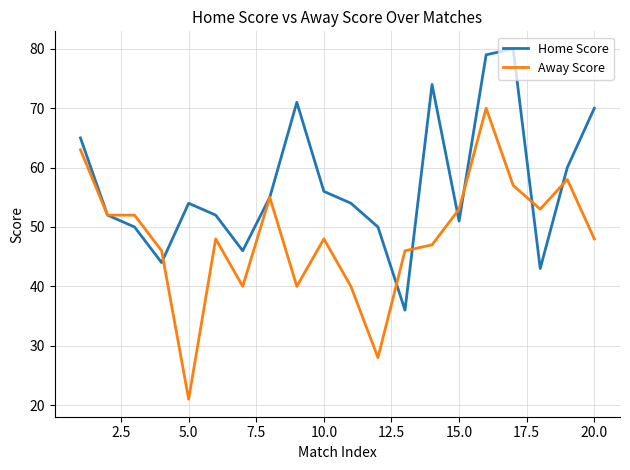

What are all the series names shown in the legend?

Home Score, Away Score